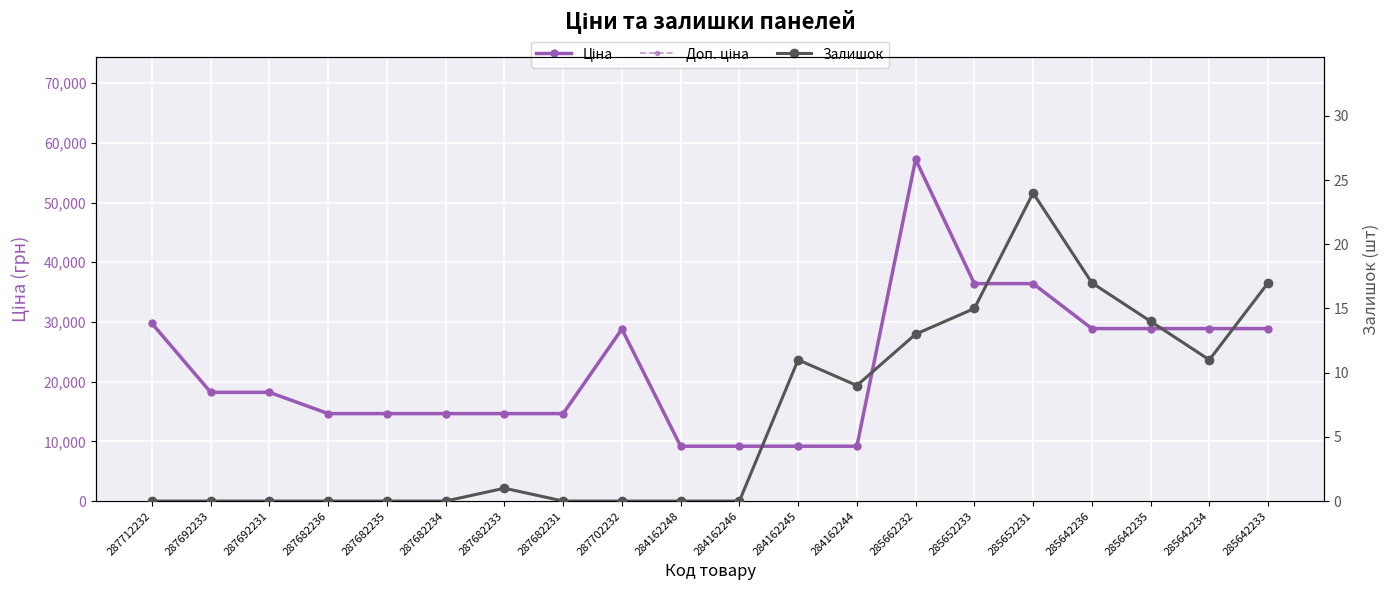

Which series has the largest total across all categories?

Ціна